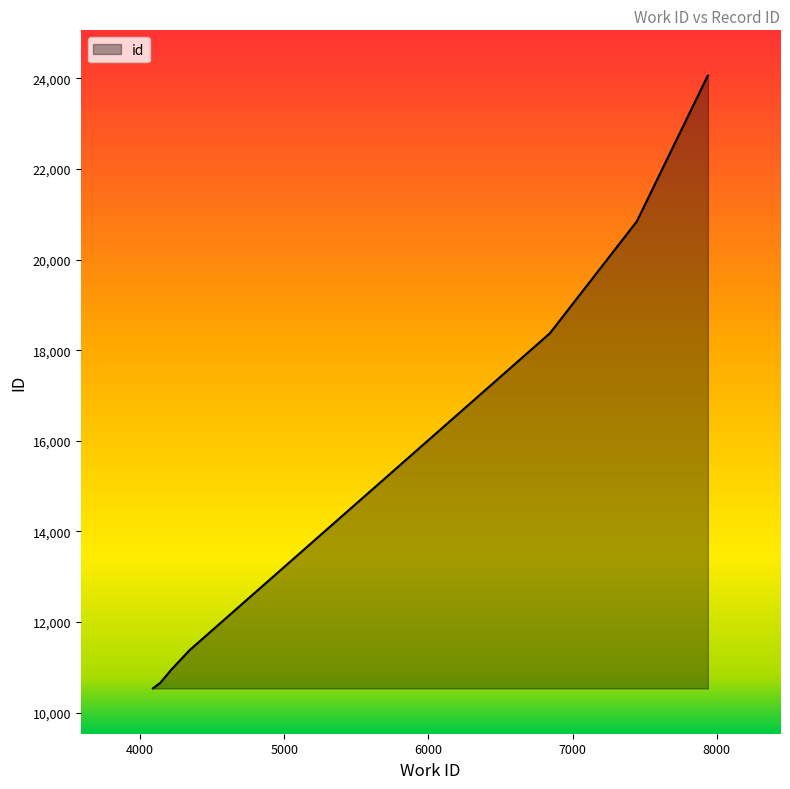

True or false: there are more than 1 points higher than both neighbors.

False